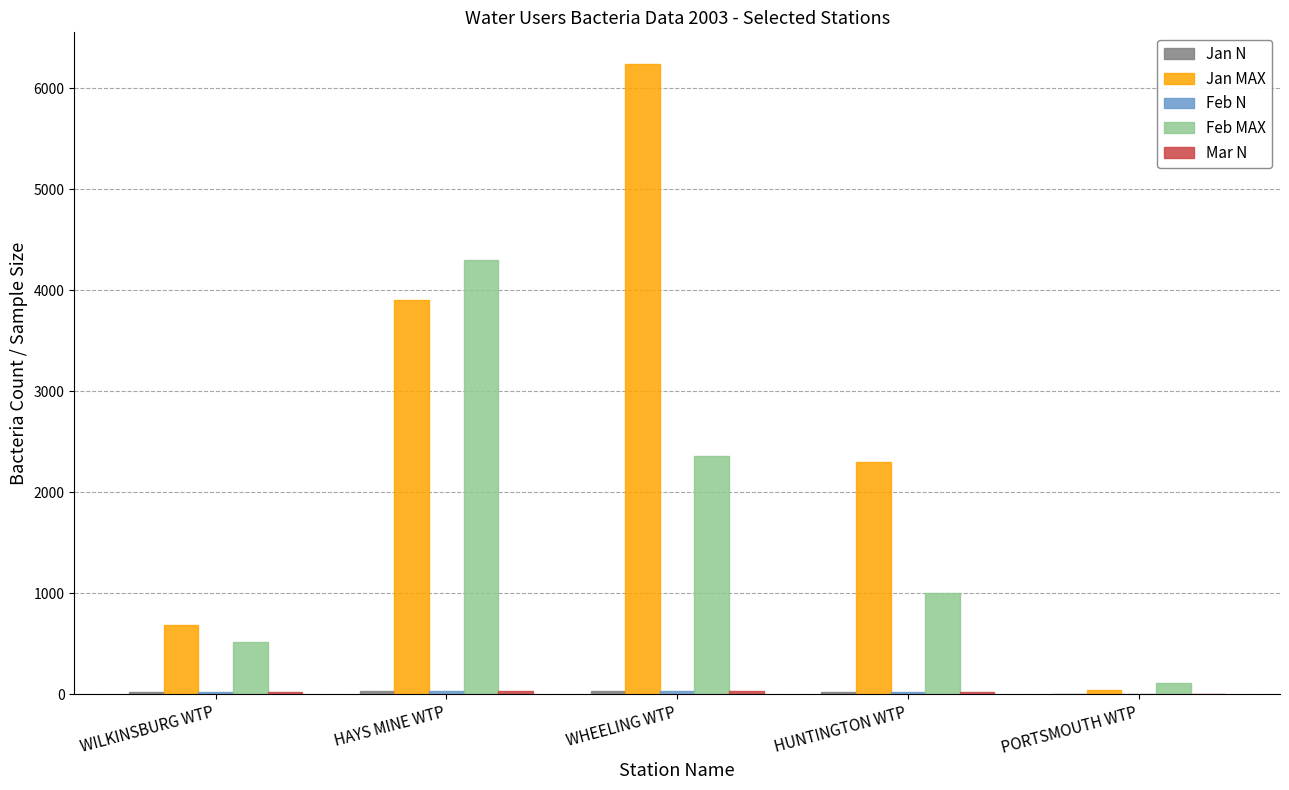

What is the highest value of the Jan MAX series?

6240